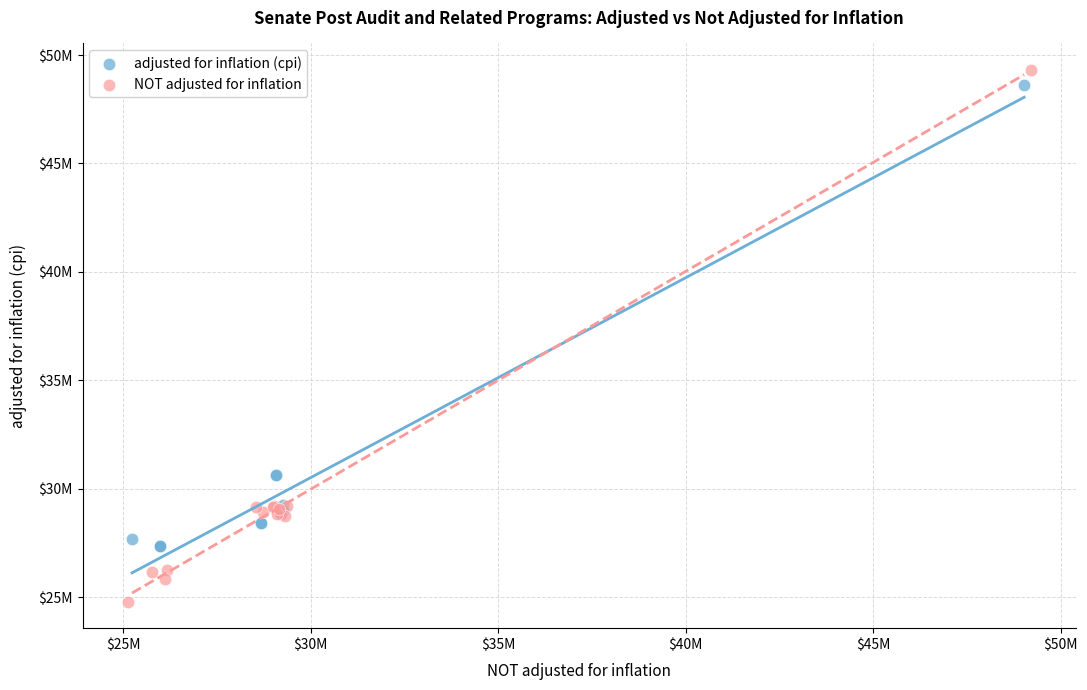

Which series has the widest spread of Y values?

NOT adjusted for inflation